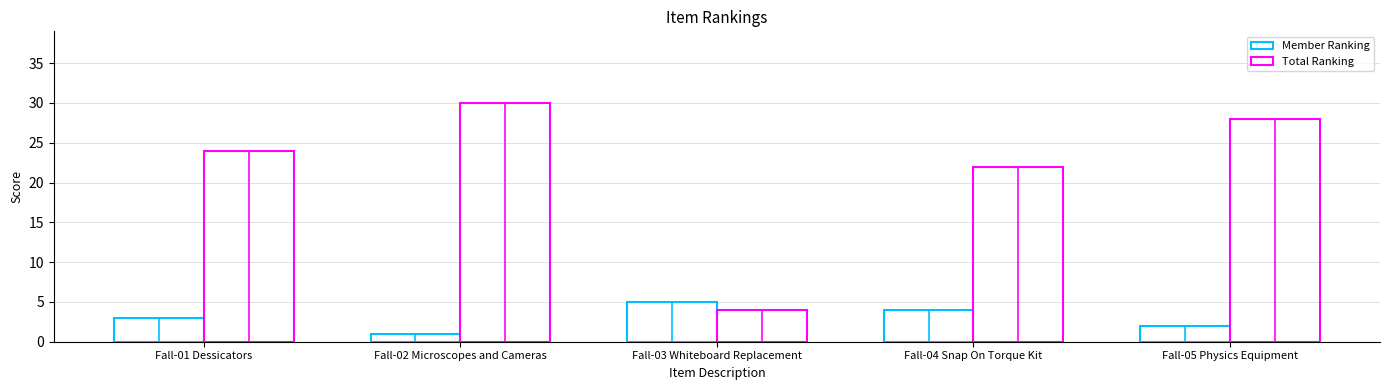

What is the difference between the maximum and minimum values in the Total Ranking series?

26